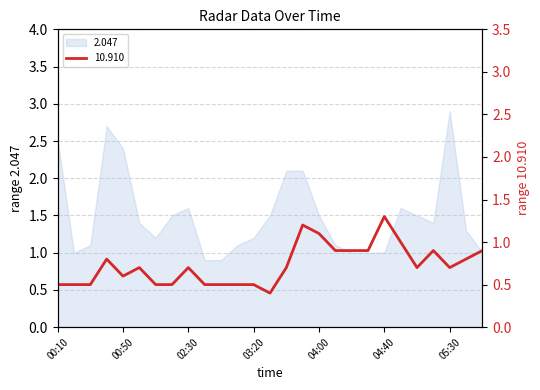

What is the label of the 2nd point from the right?

05:40